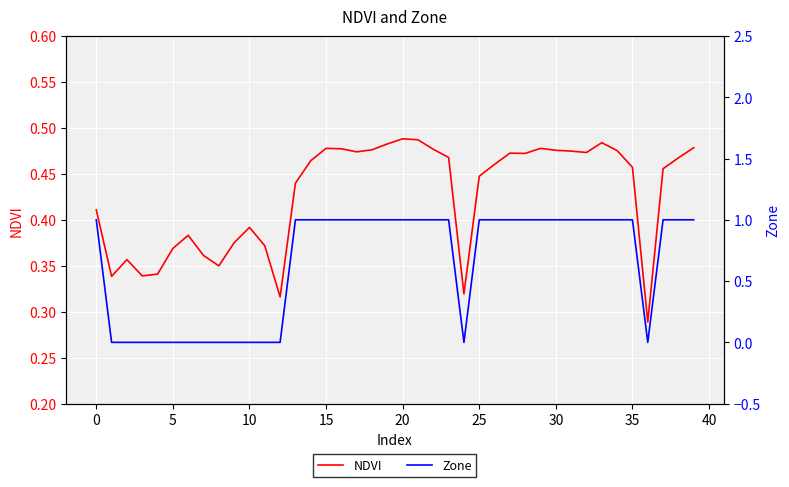

How many Zone values are between 0 and 1?

40